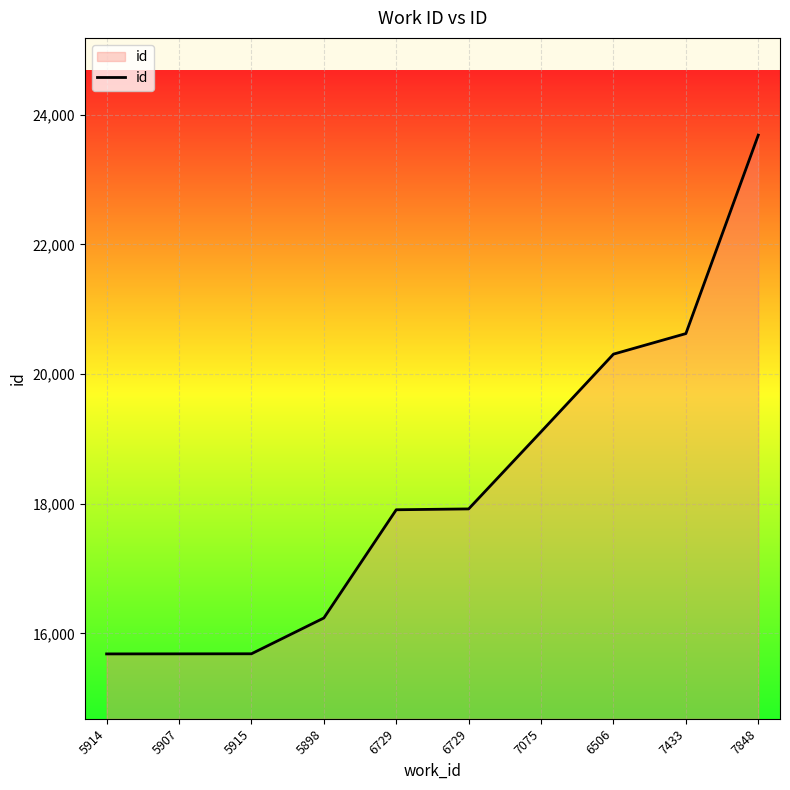

The chart shows a value of 20307 at 6506. True or false?

True